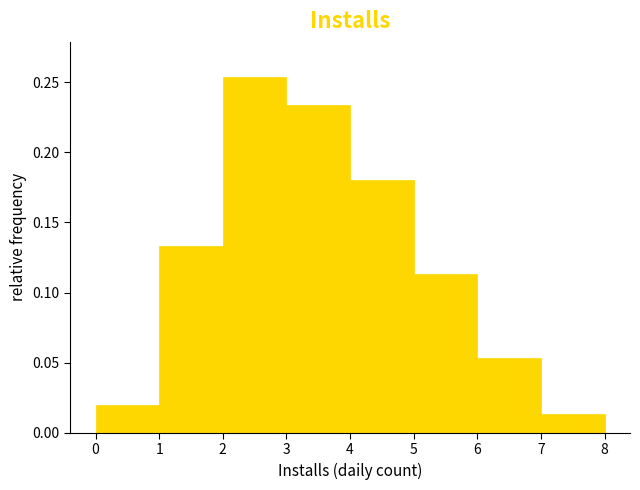

Reading left to right, list every bar in this chart as the range it spans on the x-axis followed by its height. The values are not printed on the chart, so give them approximately, as read against the axis.

0 to 1: 0.020
1 to 2: 0.135
2 to 3: 0.255
3 to 4: 0.235
4 to 5: 0.180
5 to 6: 0.115
6 to 7: 0.055
7 to 8: 0.015